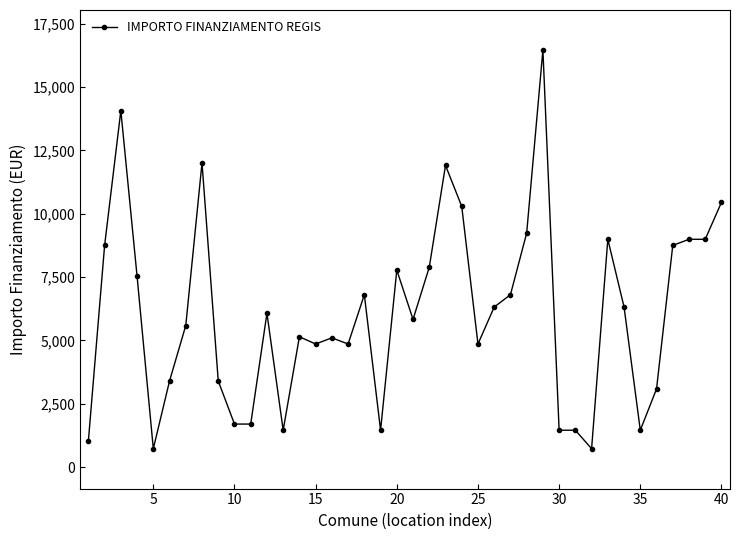

True or false: there are more than 2 points higher than both neighbors.

True